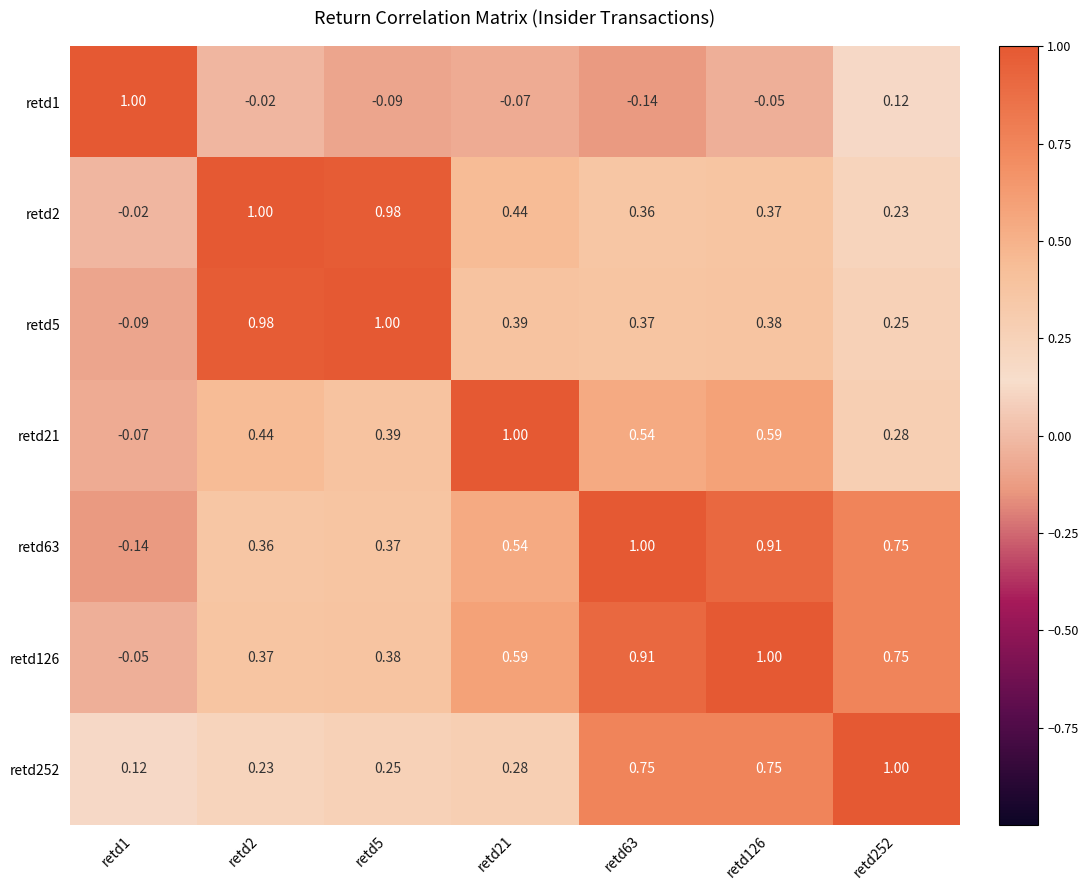

Is the value of retd21 at retd21 greater than the value of retd252 at retd1?

Yes